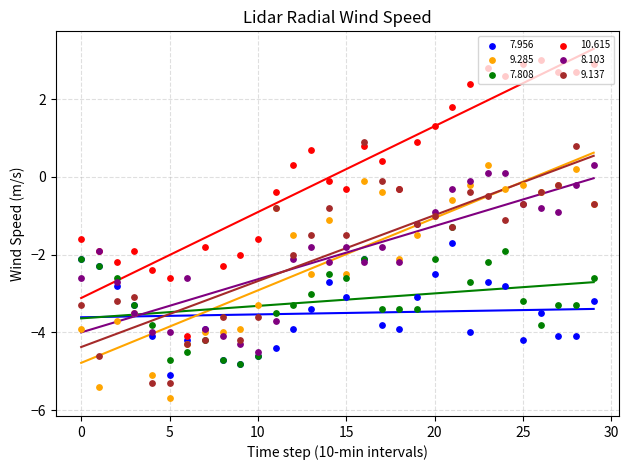

At how many categories does at least one series exceed -3?

30